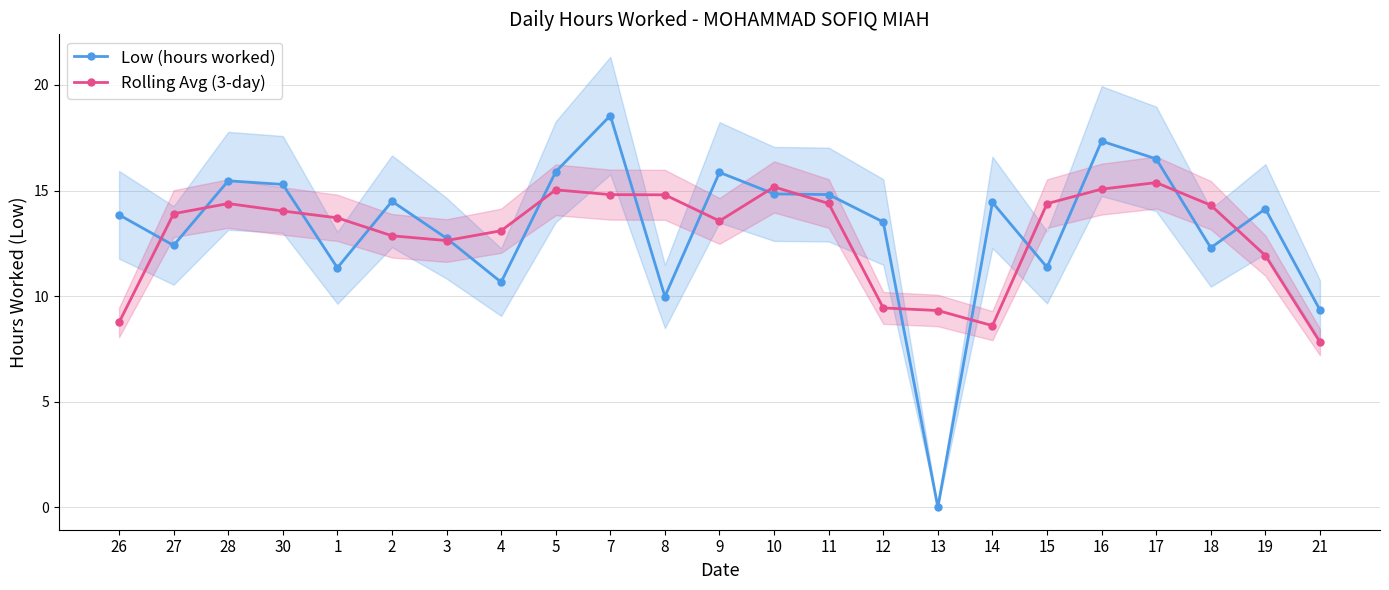

What is the difference between the Rolling Avg (3-day) values at 10 and 17?

0.2